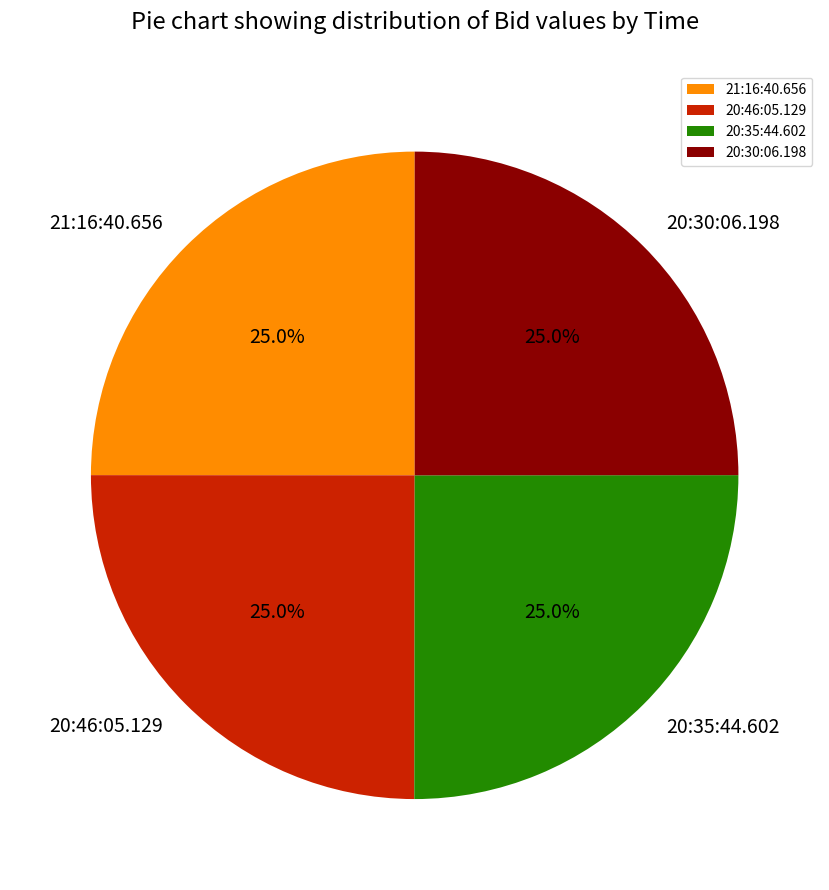

How many slices are in this pie chart?

4